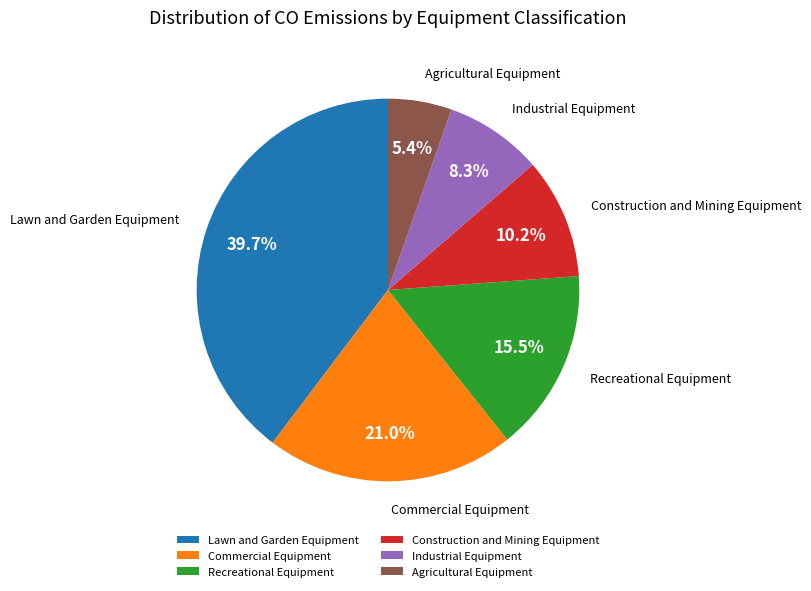

Which has a higher value, Construction and Mining Equipment or Industrial Equipment?

Construction and Mining Equipment